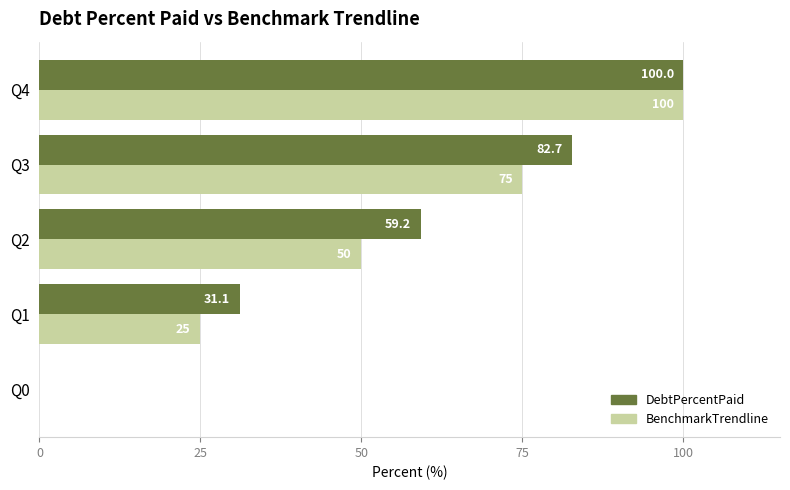

How many data points in DebtPercentPaid are above 59?

3